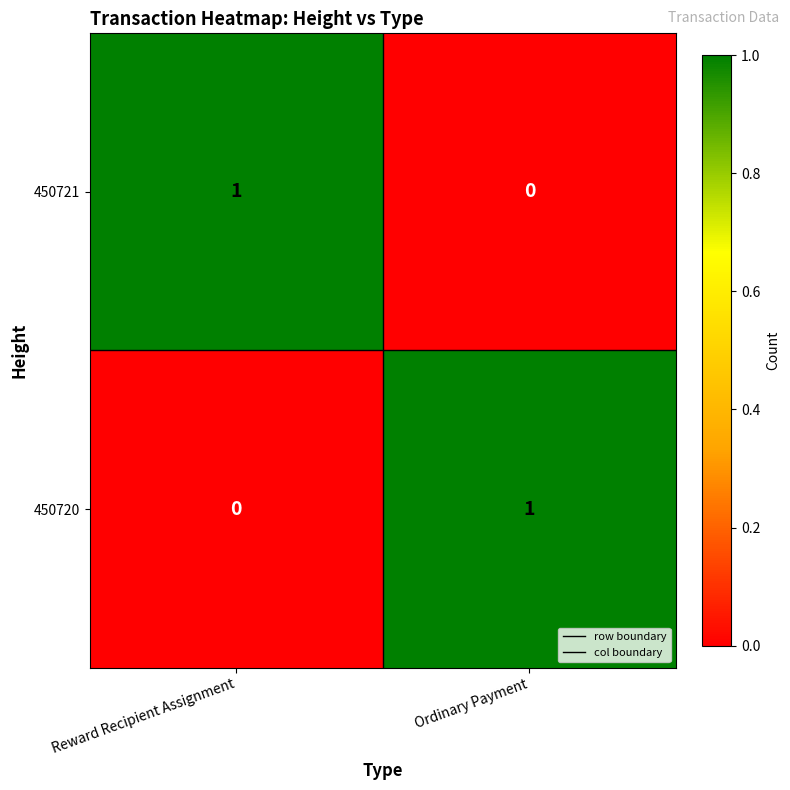

Where is 450720 nearest to the value 0?

Reward Recipient Assignment